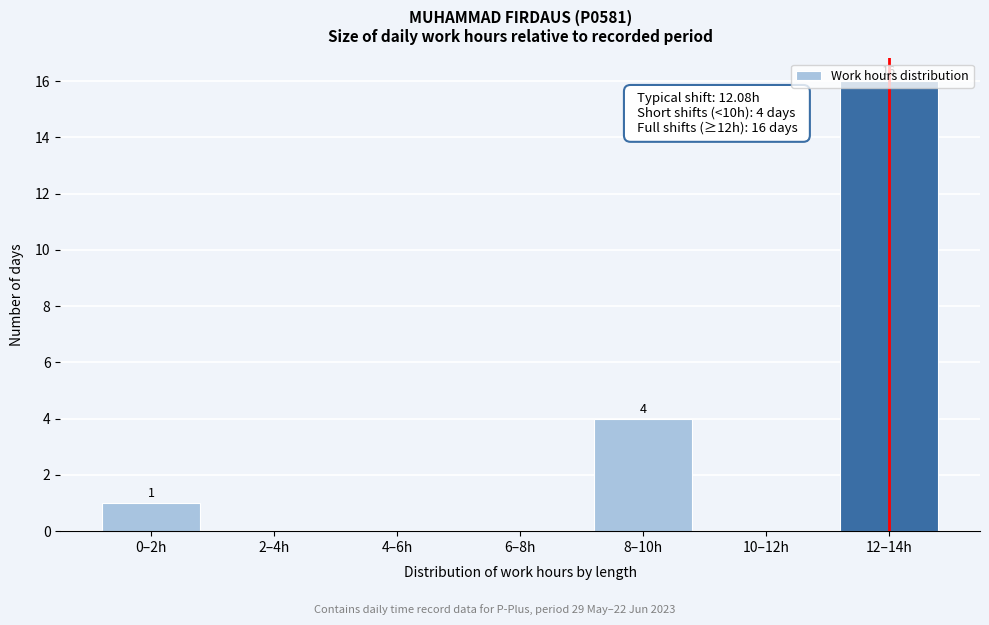

Which has a higher value, 10–12h or 0–2h?

0–2h